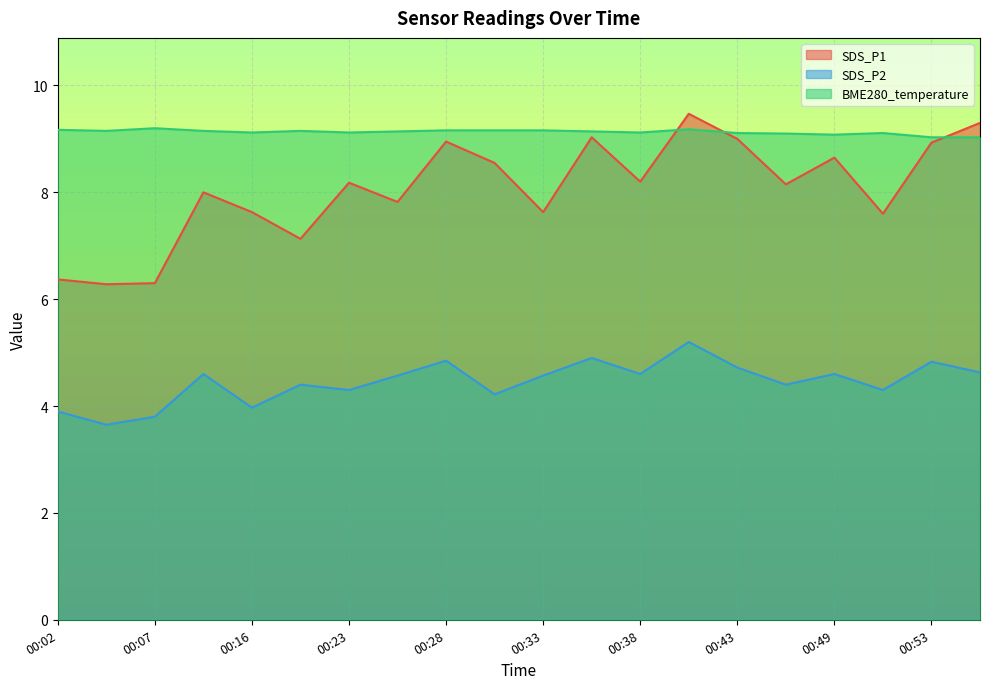

Where do SDS_P1 and BME280_temperature first cross each other?

00:38 and 00:40